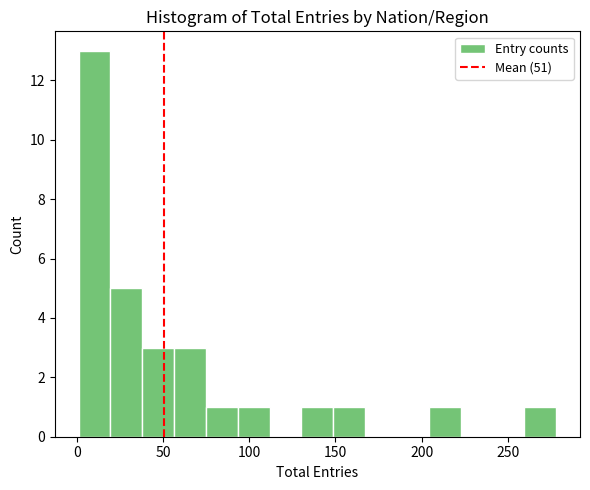

Around what value on the x-axis is the tallest bar? Give the approximate position of its centre, as read against the axis.

10